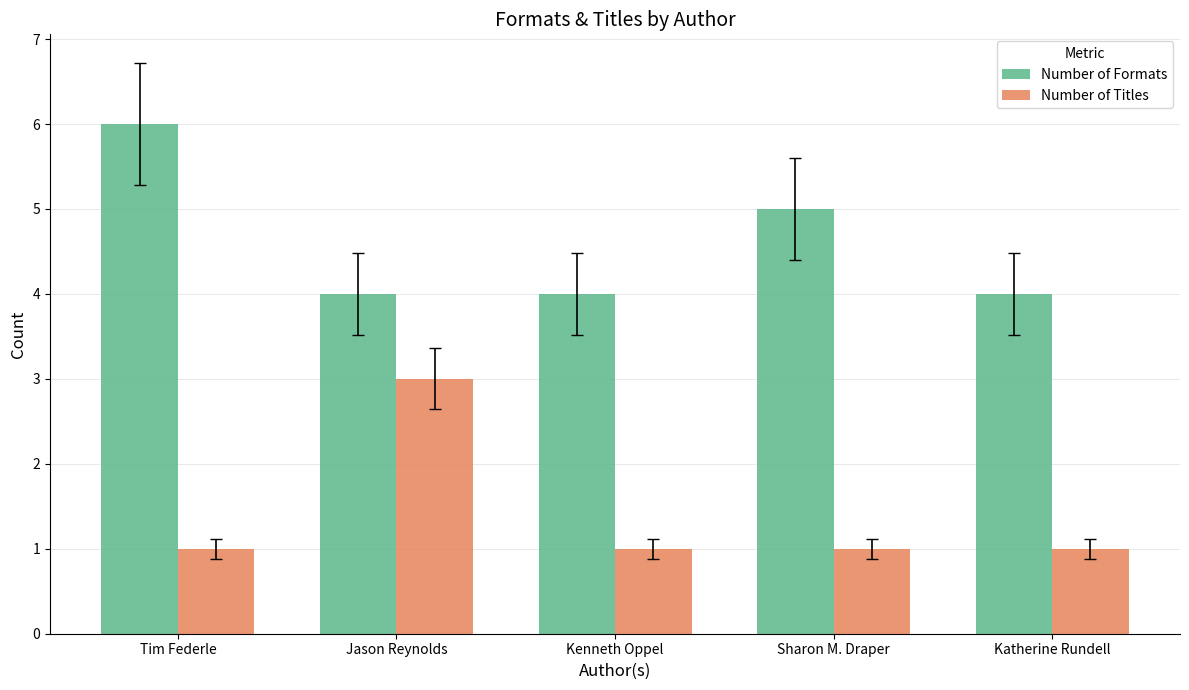

Rank the series by their maximum value, from highest to lowest.

Number of Formats, Number of Titles